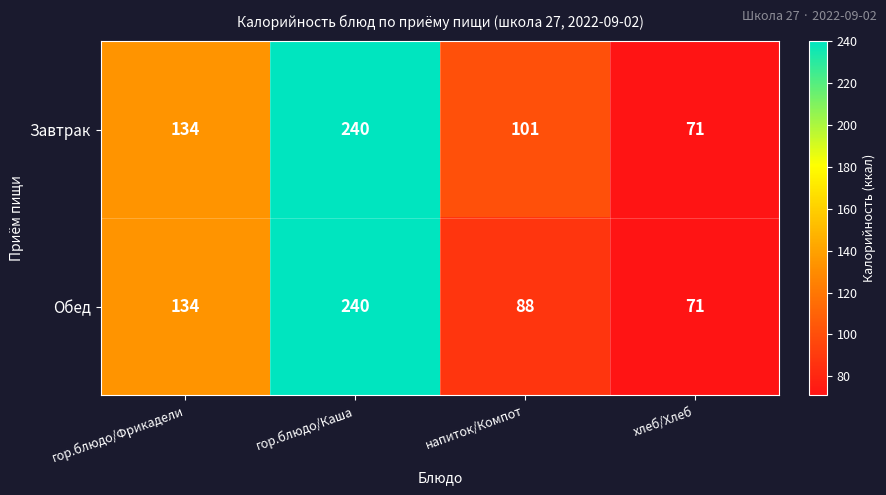

Rank the series at напиток/Компот from lowest to highest value.

Обед, Завтрак